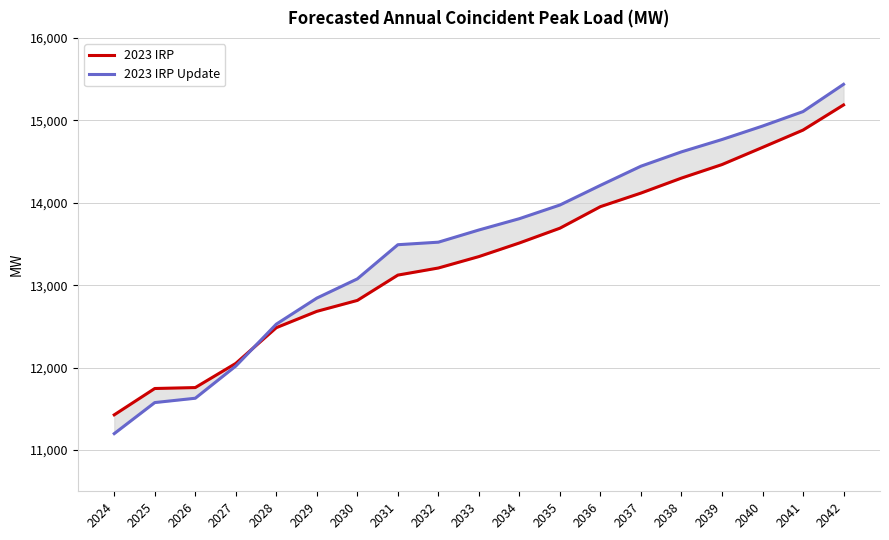

What is the sum of all 2023 IRP values?

253424.6